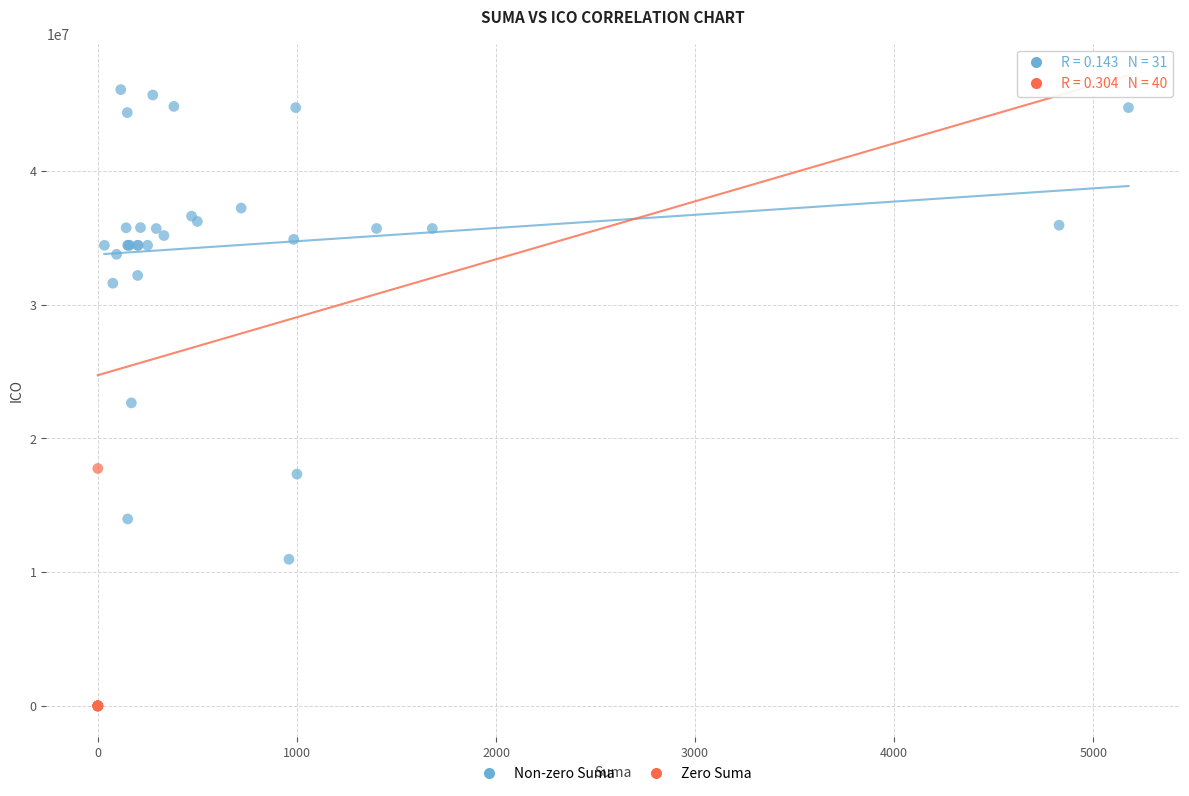

Which series contains the lowest Y value?

Zero Suma